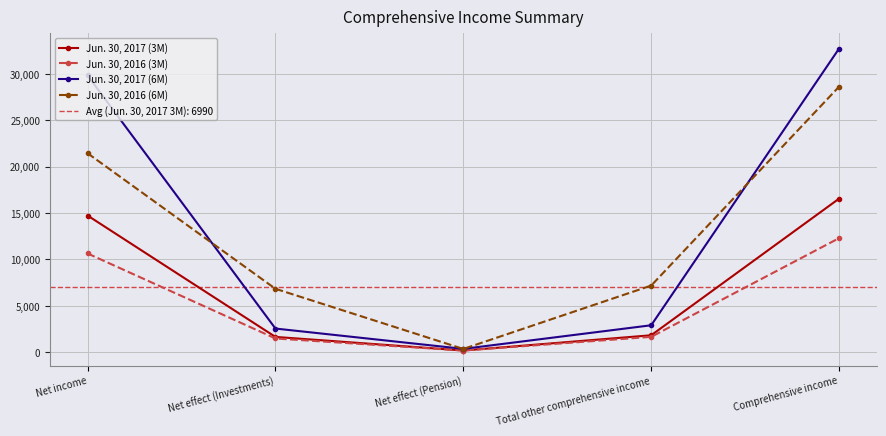

Reading right to left, what are all the values shown in this chart?

Jun. 30, 2017 (3M): Comprehensive income=16563	Total other comprehensive income=1822	Net effect (Pension)=177	Net effect (Investments)=1645	Net income=14741
Jun. 30, 2016 (3M): Comprehensive income=12300	Total other comprehensive income=1653	Net effect (Pension)=176	Net effect (Investments)=1477	Net income=10647
Jun. 30, 2017 (6M): Comprehensive income=32755	Total other comprehensive income=2902	Net effect (Pension)=355	Net effect (Investments)=2547	Net income=29853
Jun. 30, 2016 (6M): Comprehensive income=28643	Total other comprehensive income=7183	Net effect (Pension)=347	Net effect (Investments)=6836	Net income=21460